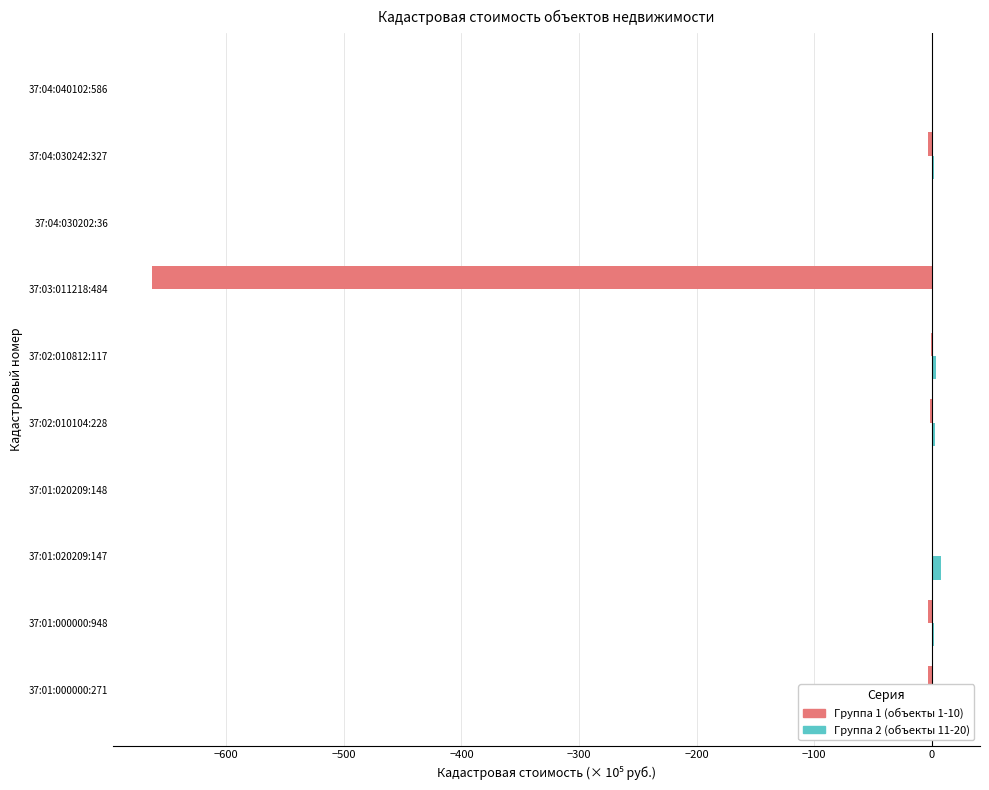

Which series has the largest total across all categories?

Группа 2 (объекты 11-20)